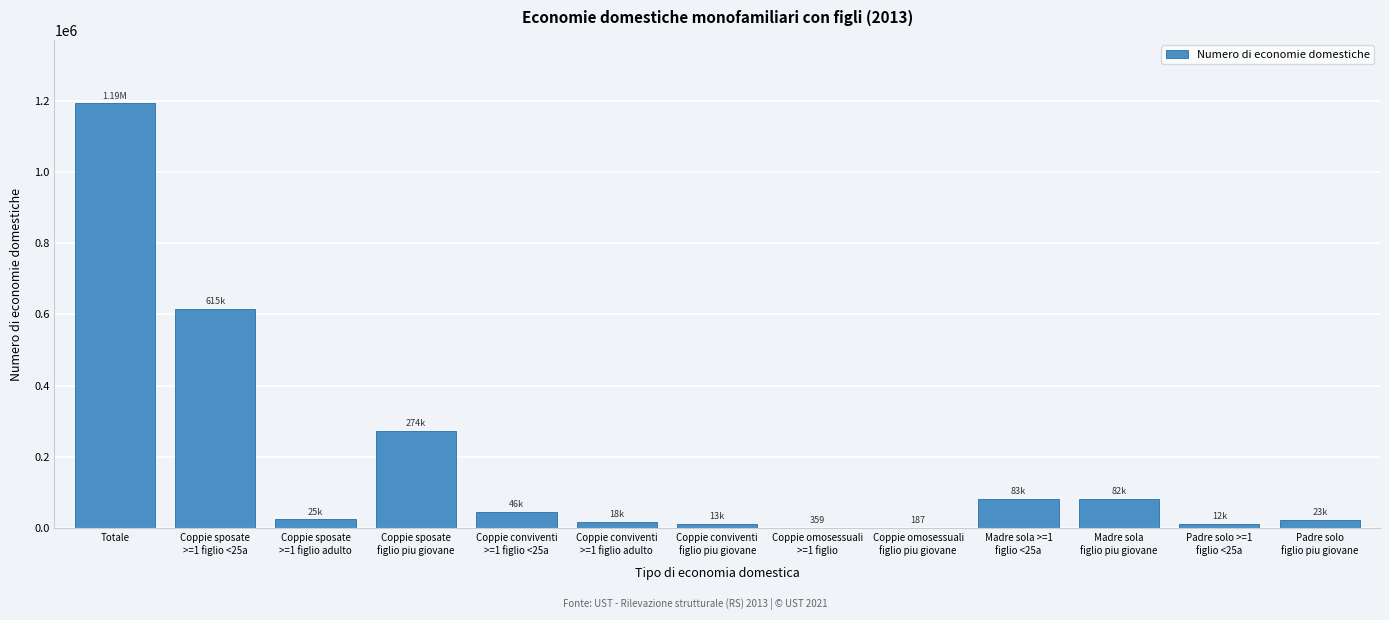

What is the sum of all values?

2383520.0